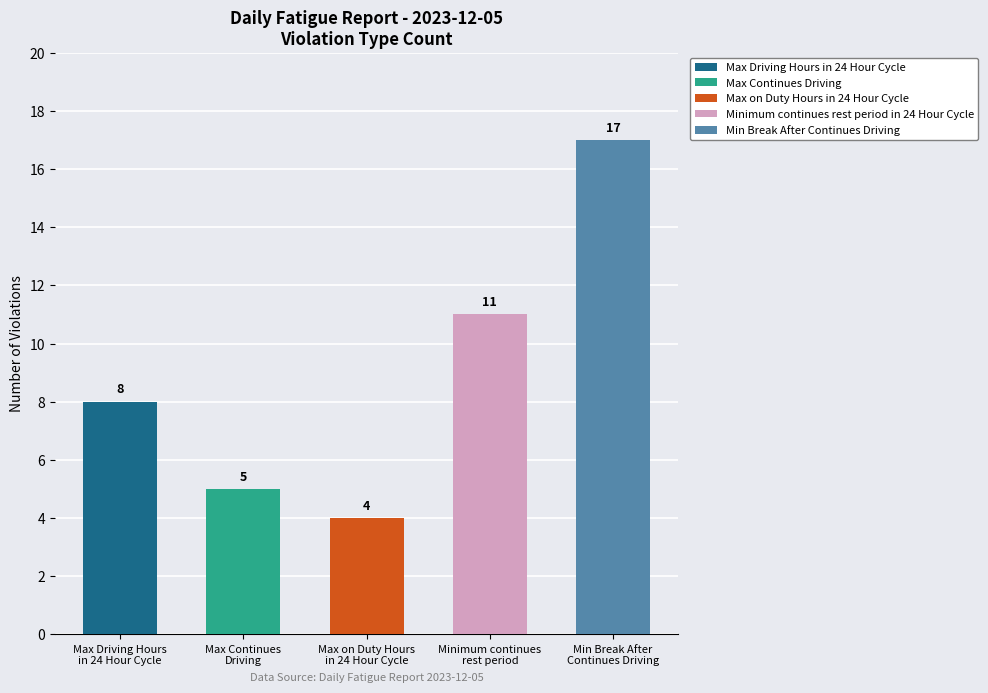

What is the value of the 5th bar from the left?

17